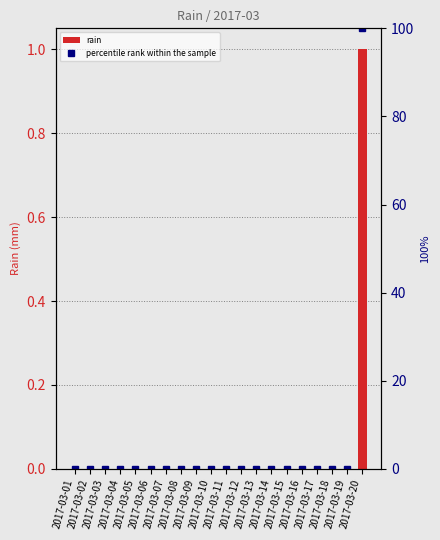

Is the value of rain at 2017-03-04 greater than the value of percentile rank within the sample at 2017-03-20?

No